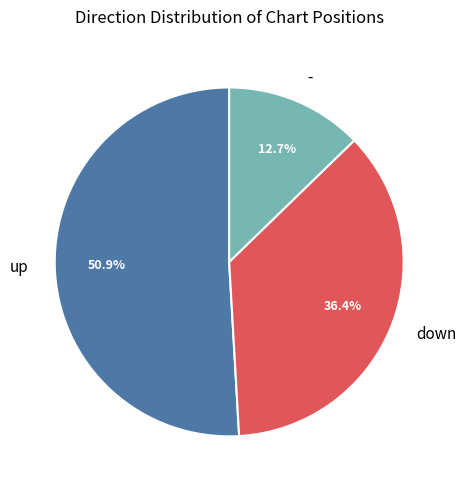

Combined, do up and - account for over 50%?

Yes